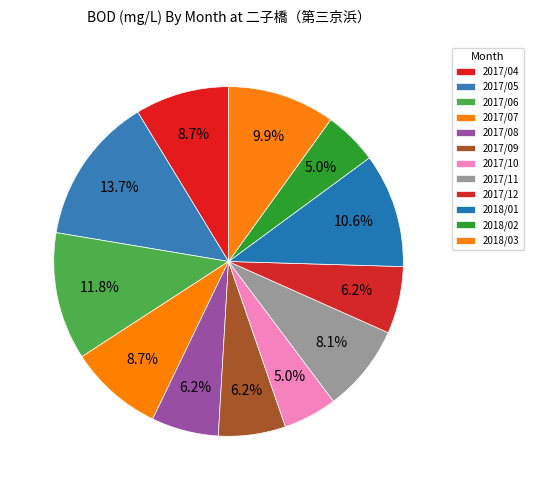

Which slice is the largest?

2017/05